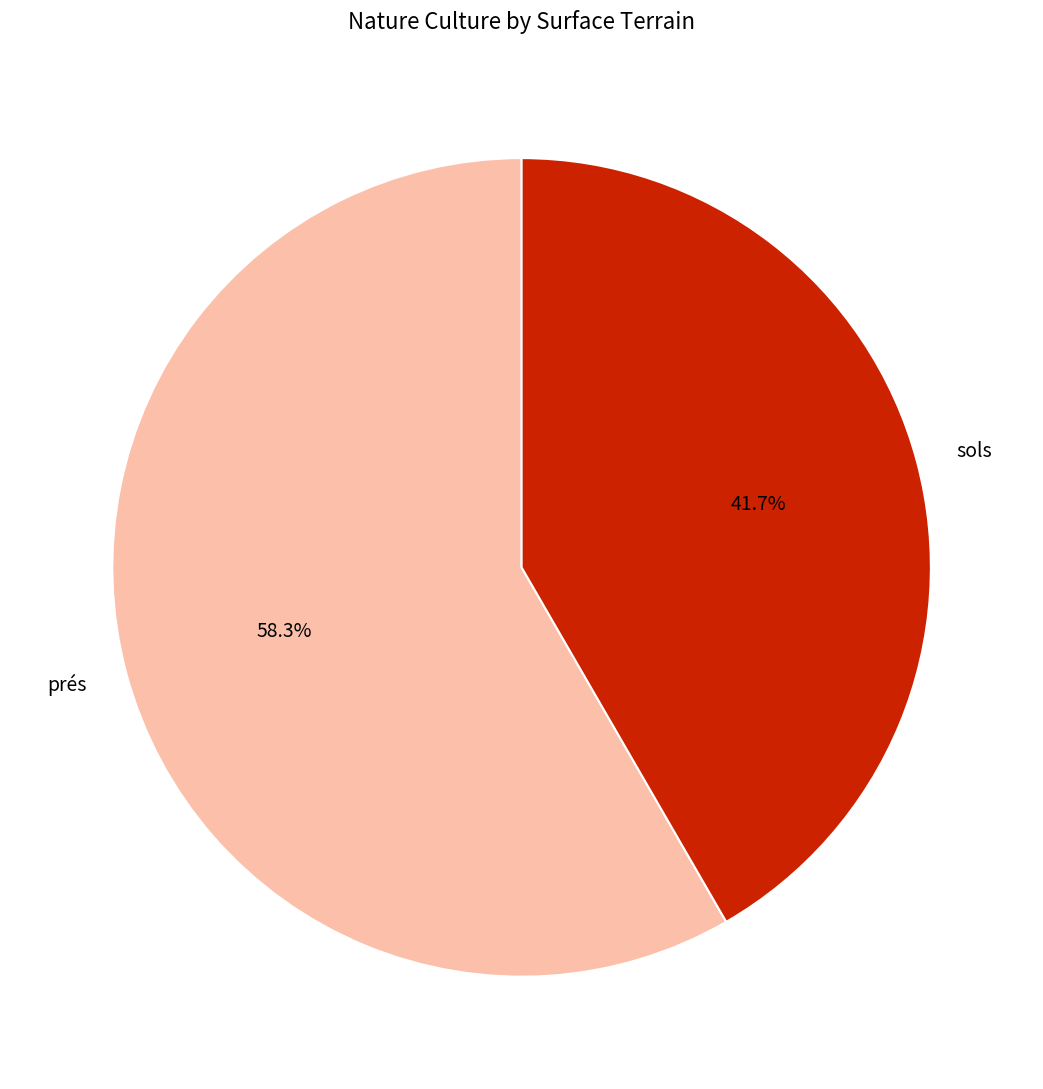

What percentage is the sols slice, to the nearest percent?

42%